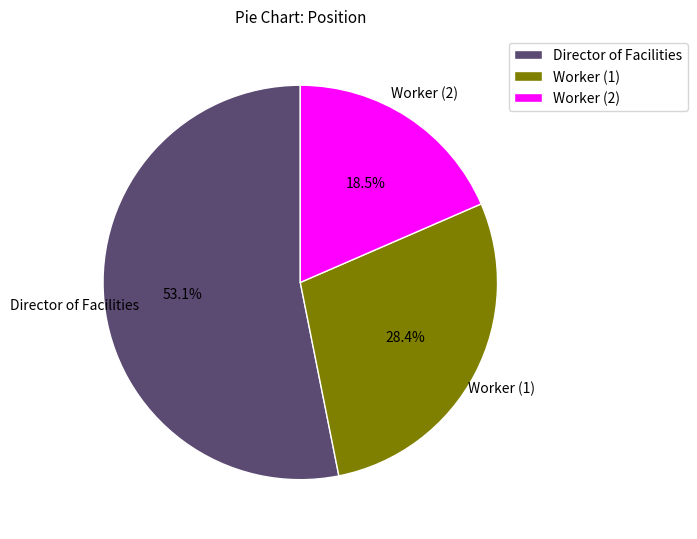

Approximately how many times larger is the value at Director of Facilities compared to Worker (1)?

1.9